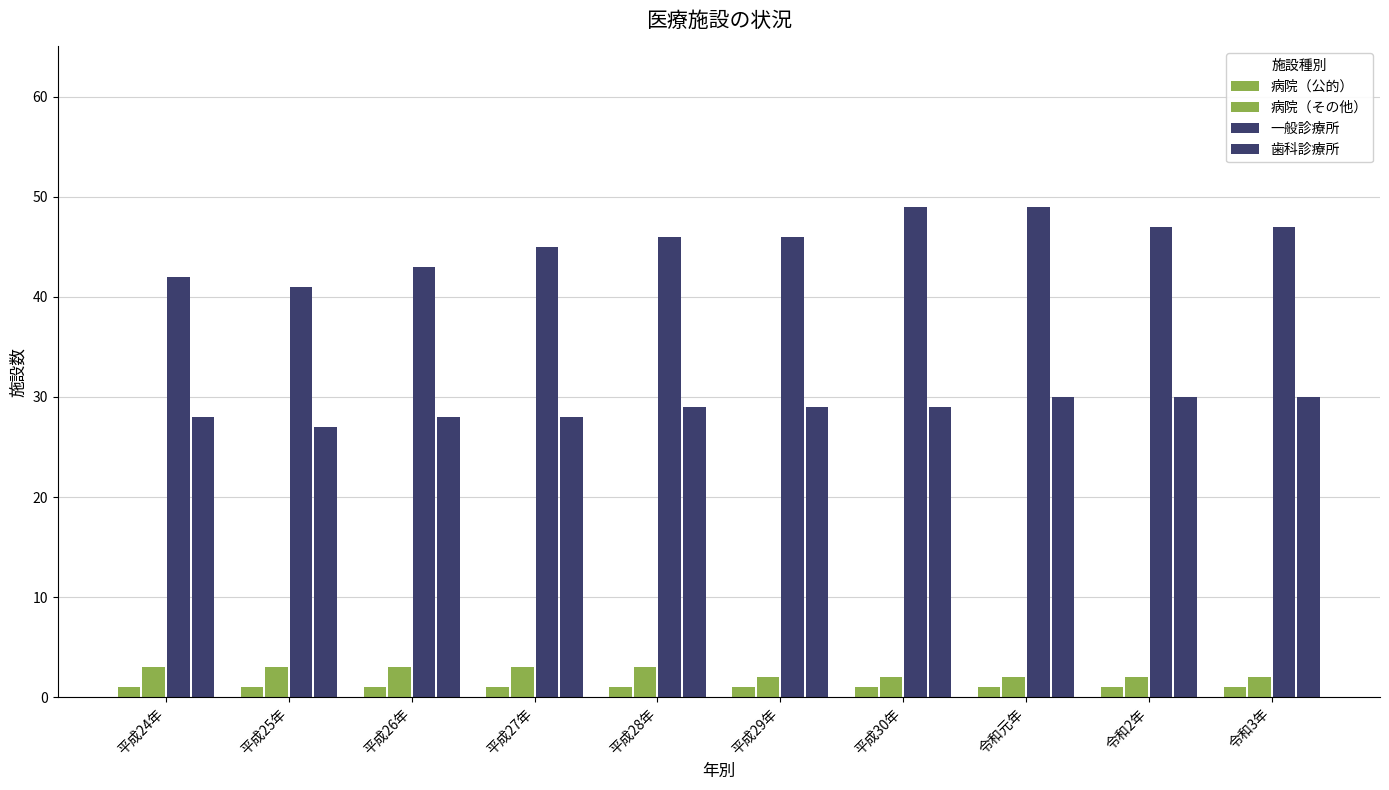

What is the label of the 6th bar from the right?

平成28年